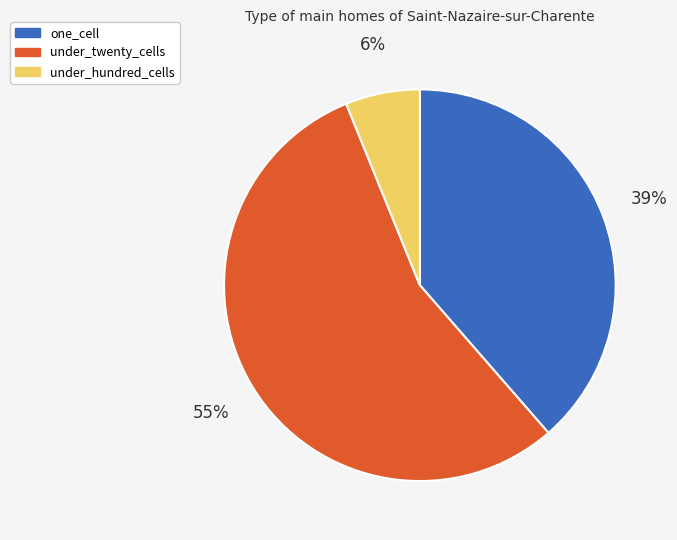

To the nearest percent, what portion does under_twenty_cells represent?

55%